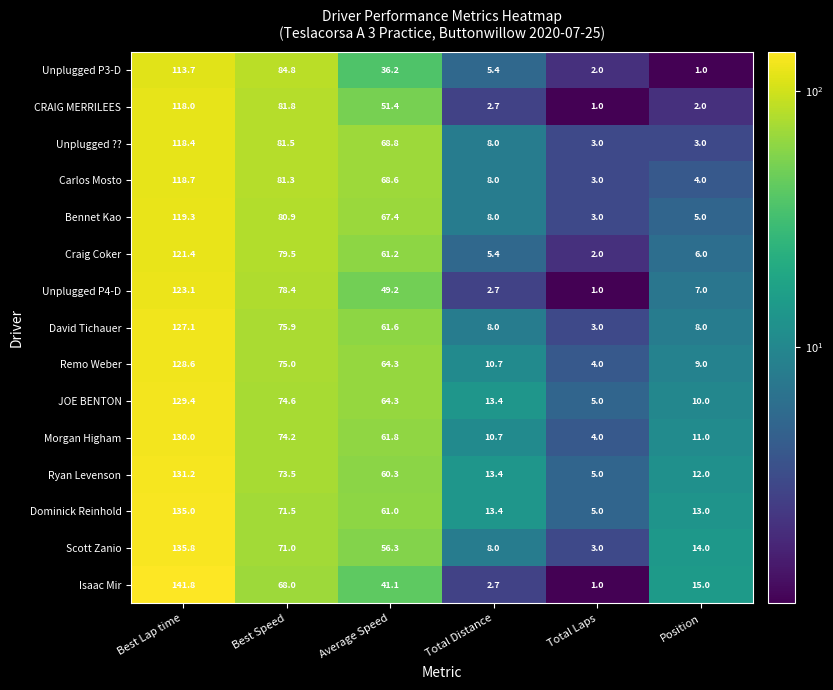

What is the minimum value shown in the chart?

1.0